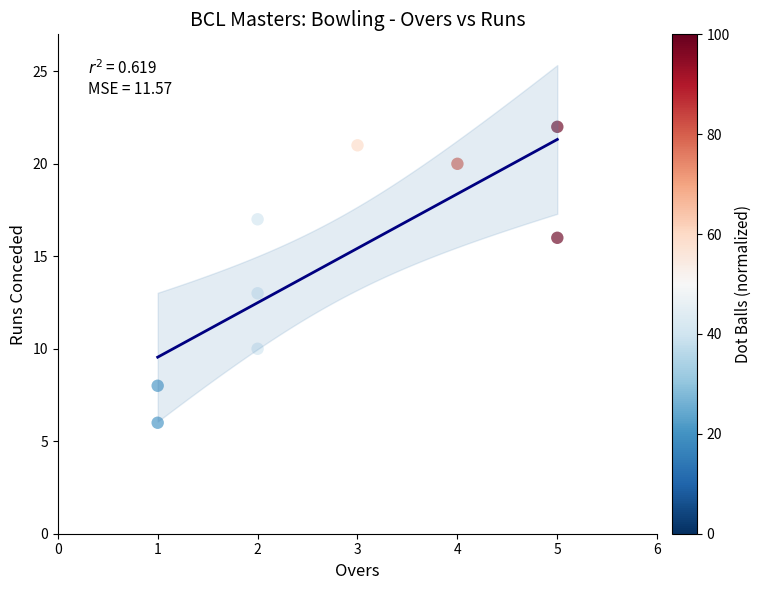

What Y value in the scatter plot is closest to 14?

13